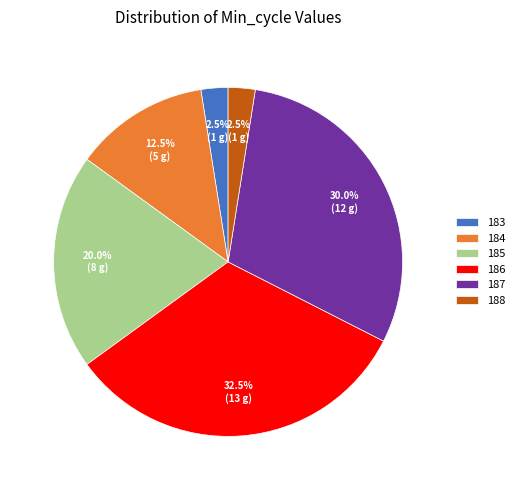

Between 187 and 186, which is larger?

186